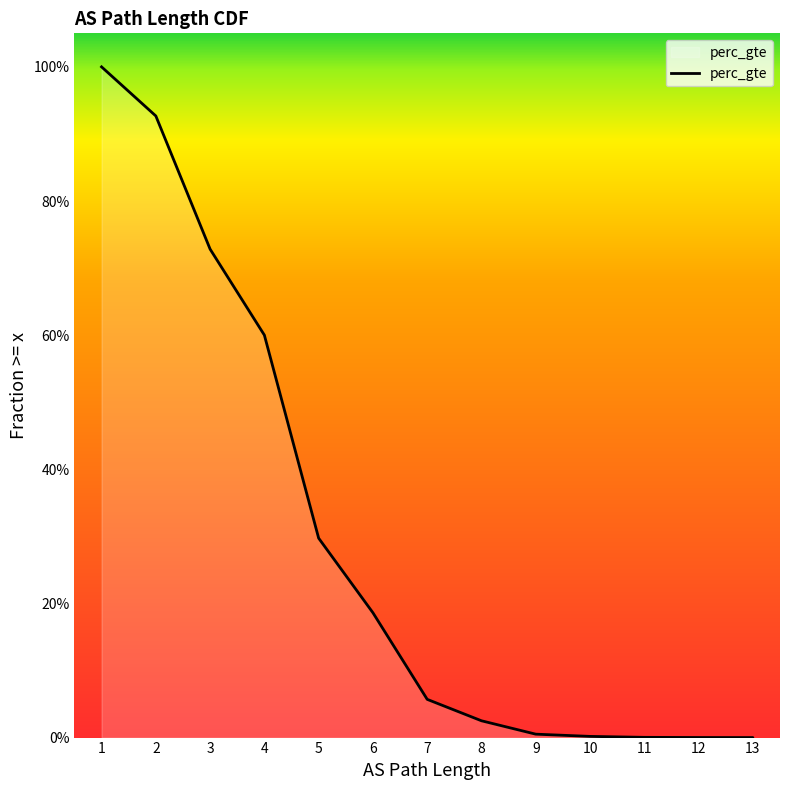

Is it true that the value at 10 is 0.0?

True